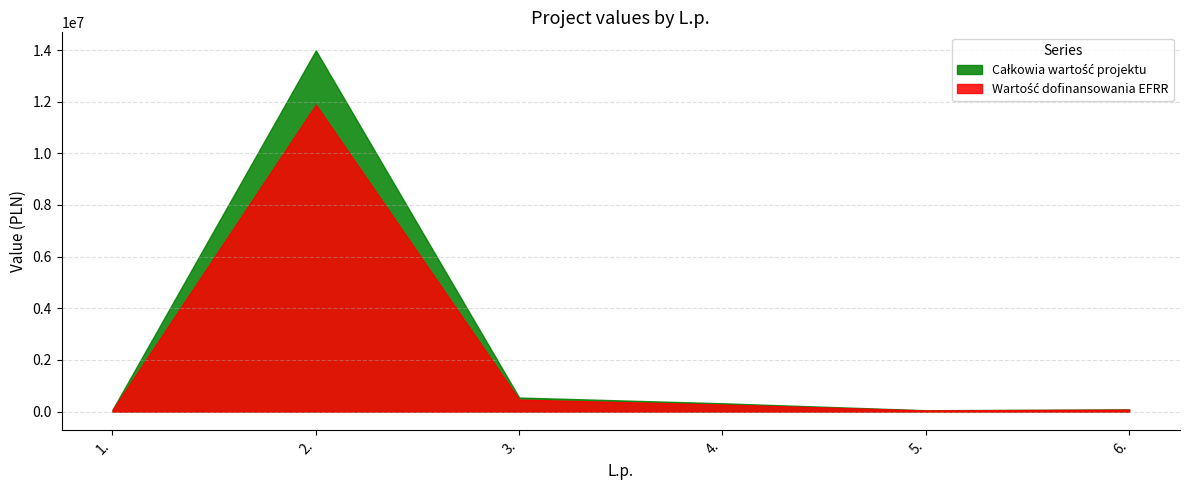

What is the lowest value of the Całkowia wartość projektu series?

50000.0